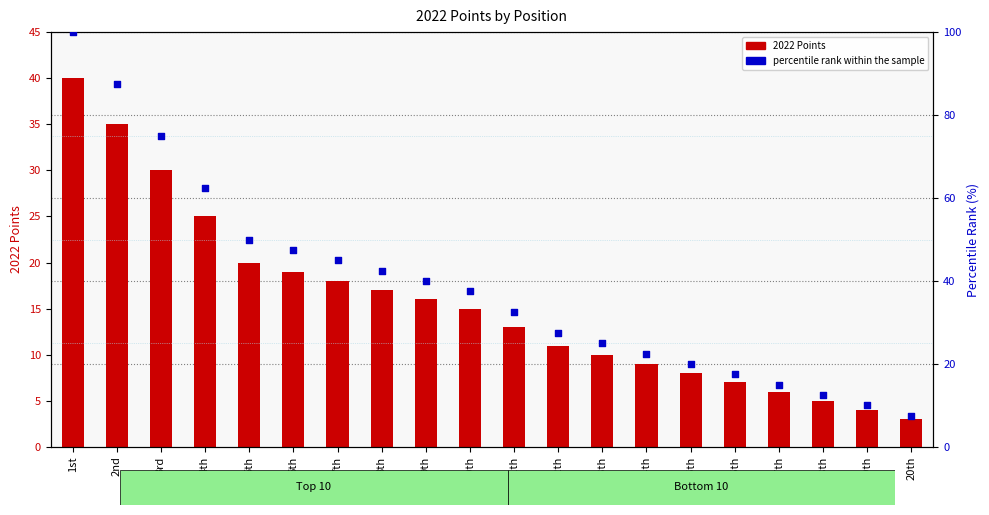

Which series reaches the minimum Y coordinate?

2022 Points